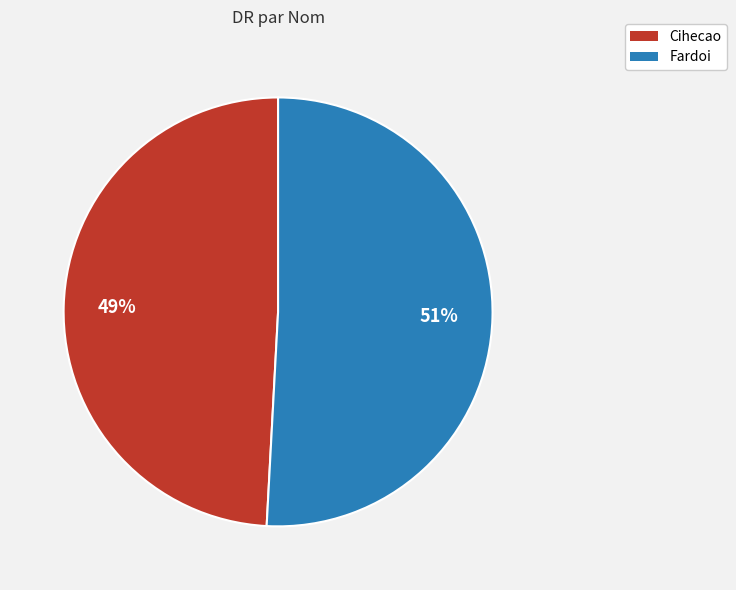

What percentage is the Fardoi slice, to the nearest percent?

51%